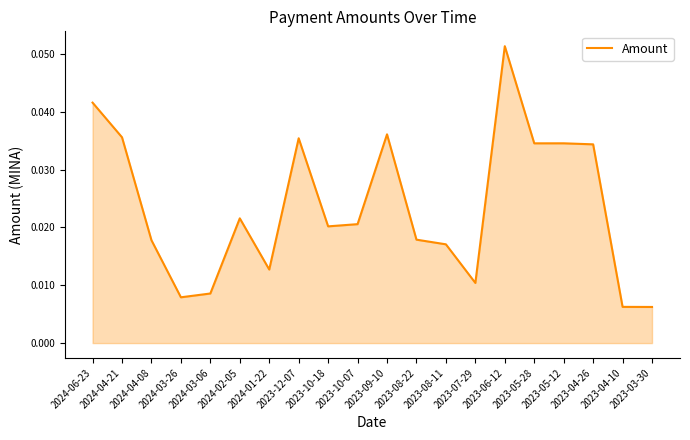

True or false: the data shows 0.0 at 2023-08-22.

False